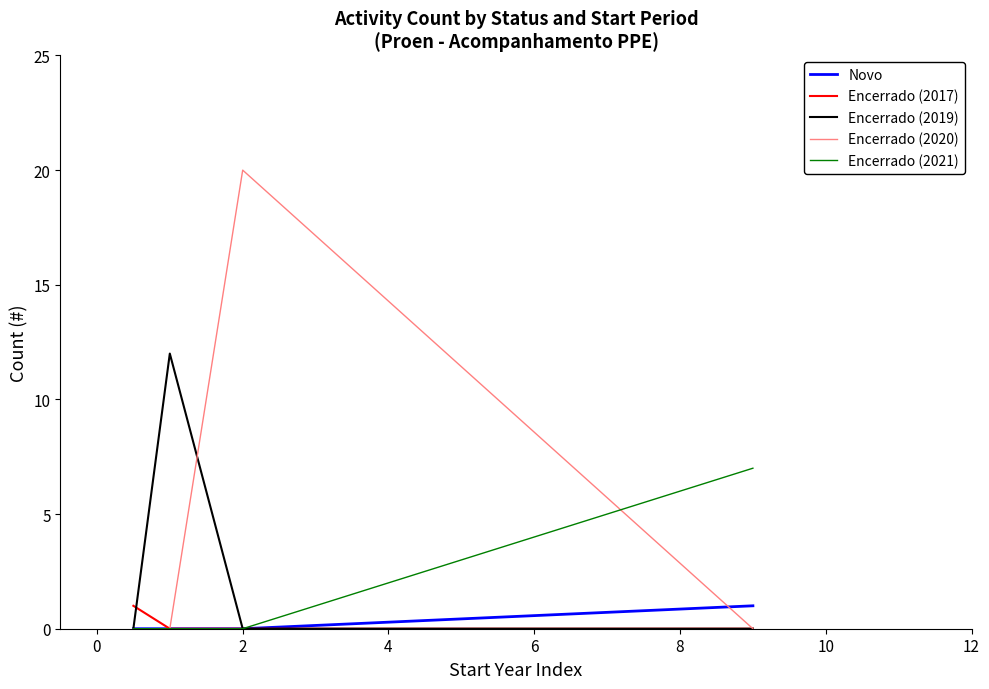

What is the maximum value shown in the chart?

20